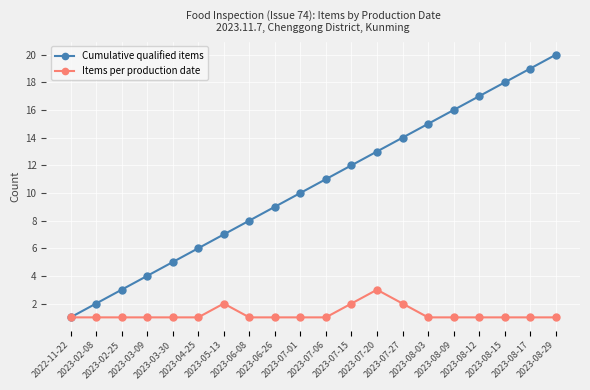

What is the approximate value of Items per production date at 2023-02-25?

1